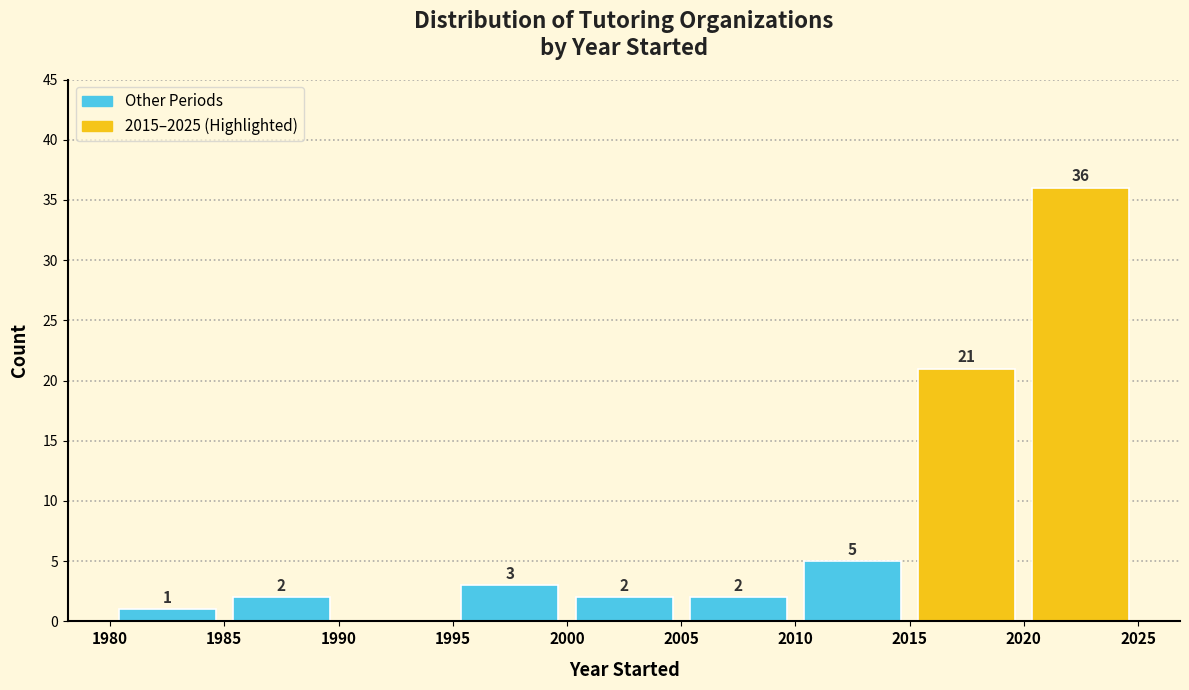

Which range on the x-axis has the tallest bar?

2020 to 2025